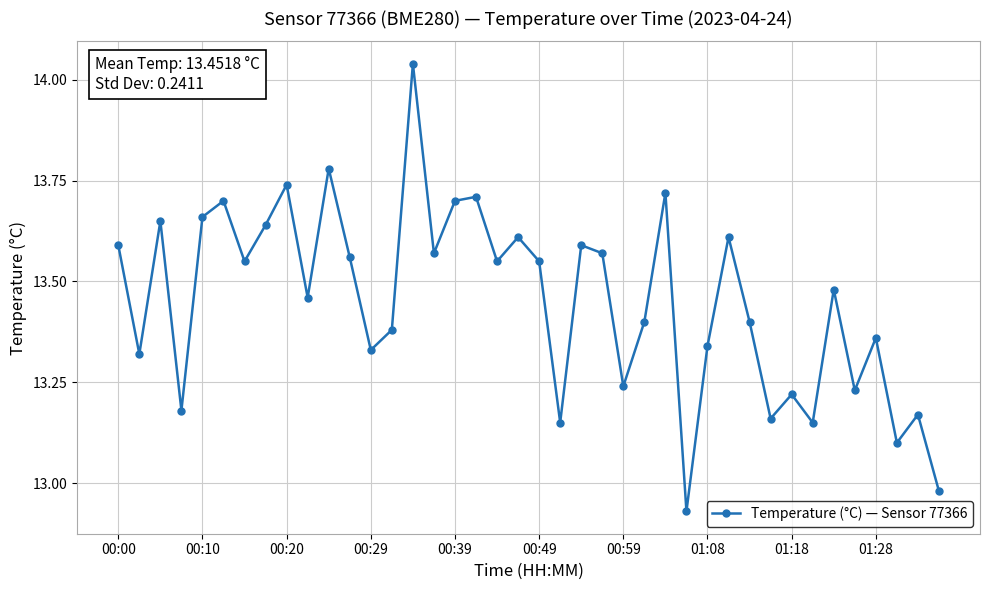

How many points are higher than both their immediate neighbors (excluding endpoints)?

14